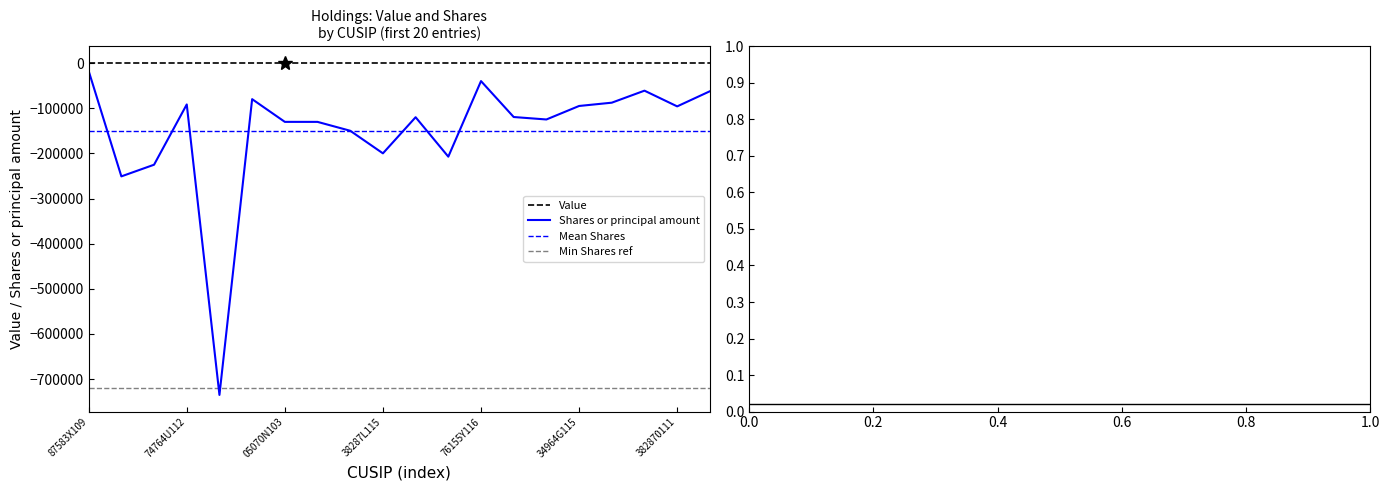

True or false: Shares or principal amount and Value intersect in this chart.

False